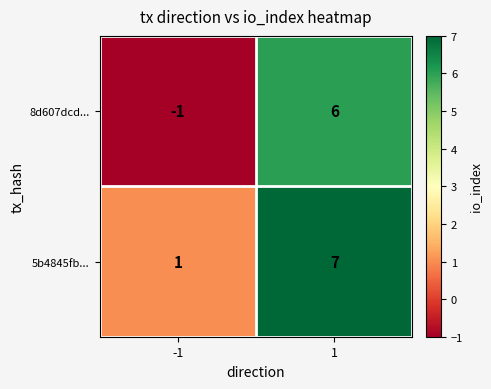

List the series in order of their overall mean, highest first.

5b4845fb..., 8d607dcd...